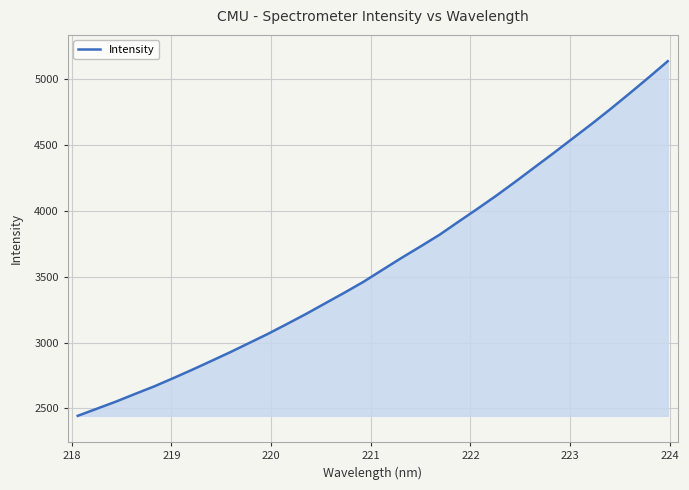

What is the minimum value shown in the chart?

2443.0